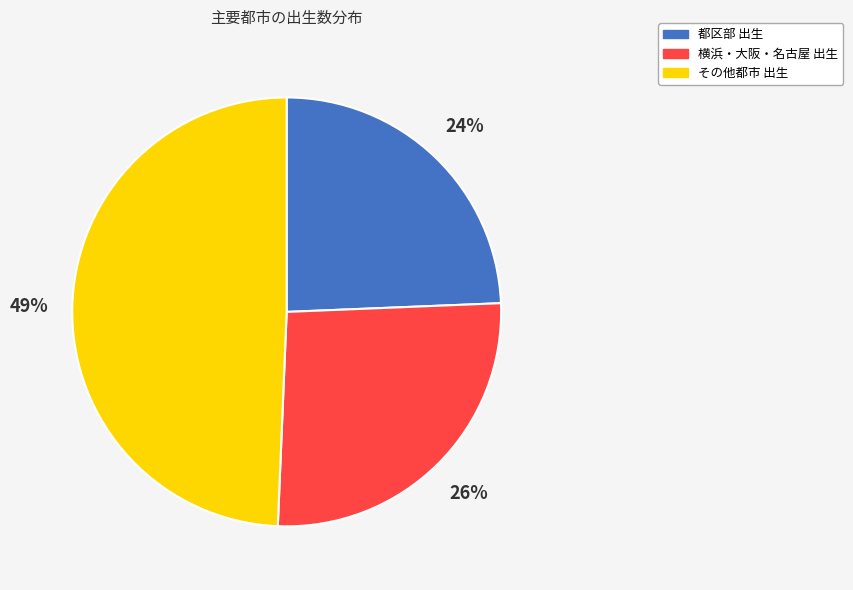

The 横浜・大阪・名古屋 出生 slice represents 26% of the pie. True or false?

True